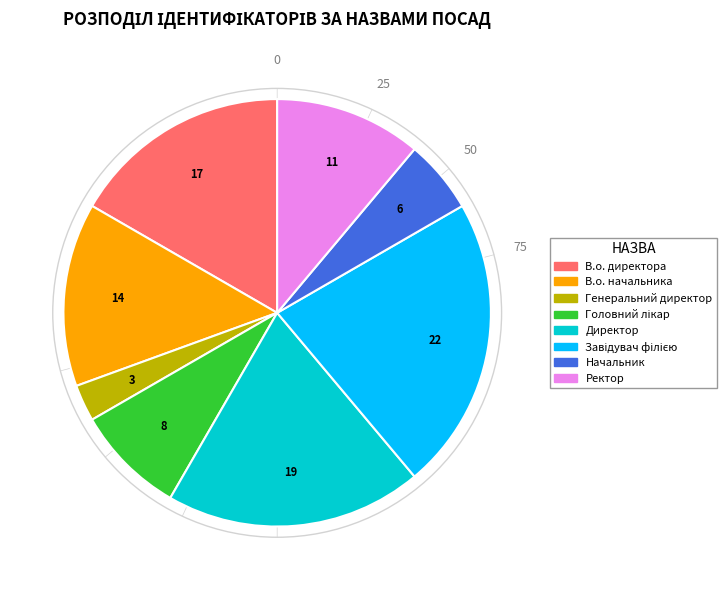

How many segments does this pie chart have?

8